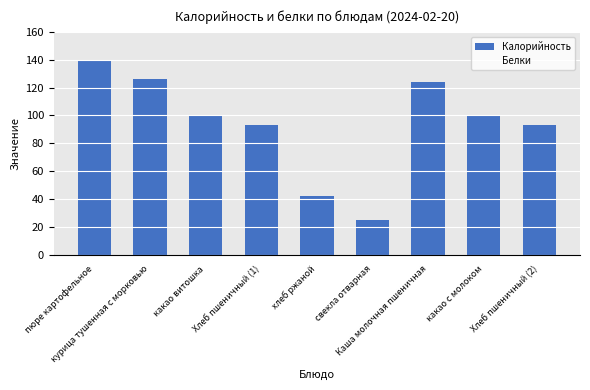

What is the difference between the second highest and minimum values?

101